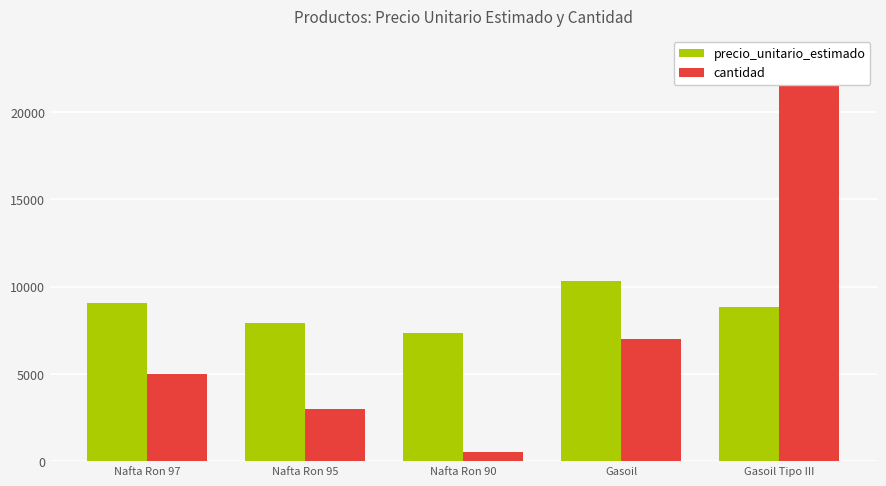

What is the sum of all cantidad values?

38677